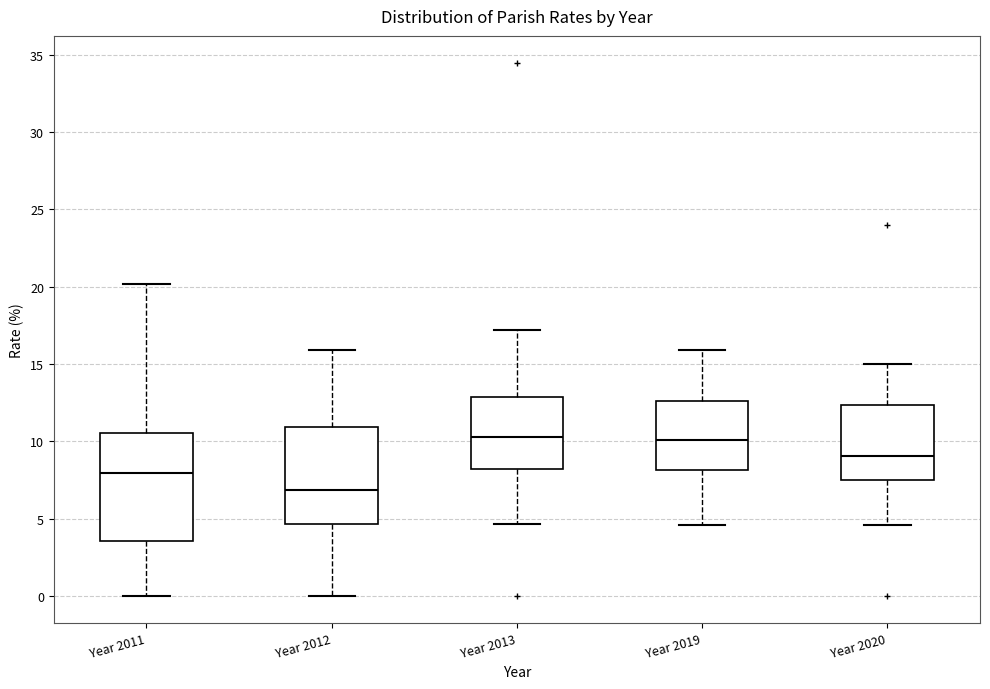

Reading left to right, read every box against the y-axis: the position of its median line, the range the box covers, and the ends of its whiskers. The values are not printed on the chart, so give them approximately, as read against the axis.

Year 2011: median 8.0, box 3.5 to 10.5, whiskers 0.0 to 20.0
Year 2012: median 7.0, box 4.5 to 11.0, whiskers 0.0 to 16.0
Year 2013: median 10.5, box 8.0 to 13.0, whiskers 4.5 to 17.0
Year 2019: median 10.0, box 8.0 to 12.5, whiskers 4.5 to 16.0
Year 2020: median 9.0, box 7.5 to 12.5, whiskers 4.5 to 15.0